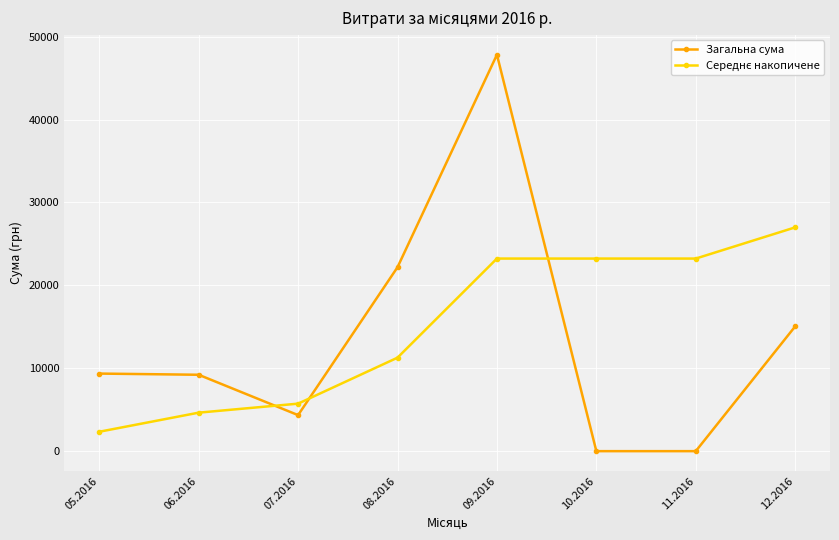

What is the maximum value for Загальна сума?

47819.6